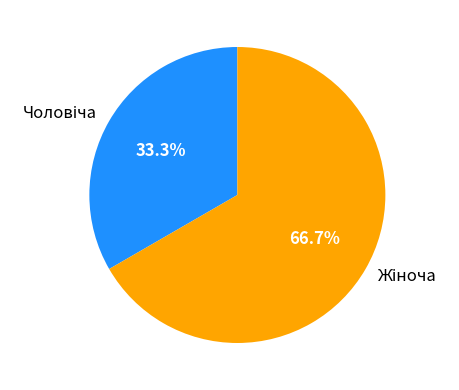

How many segments does this pie chart have?

2